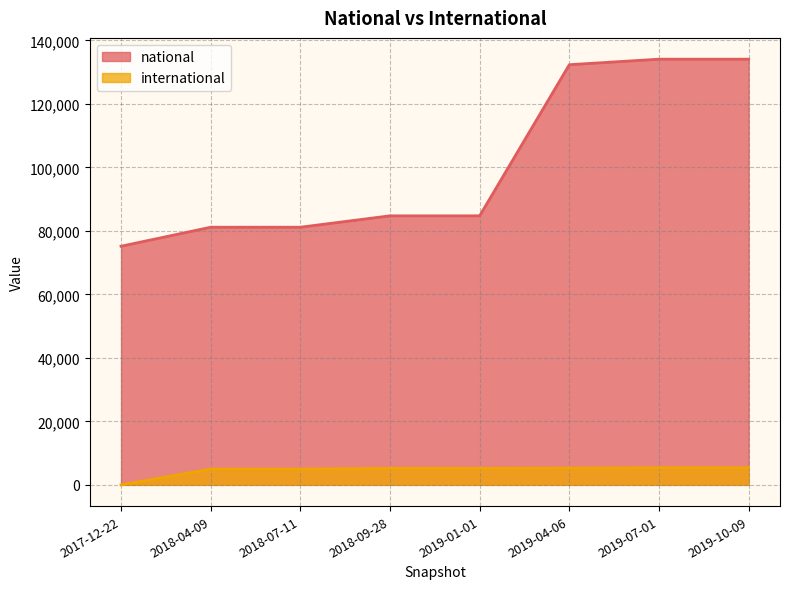

How many values in international are above zero?

7